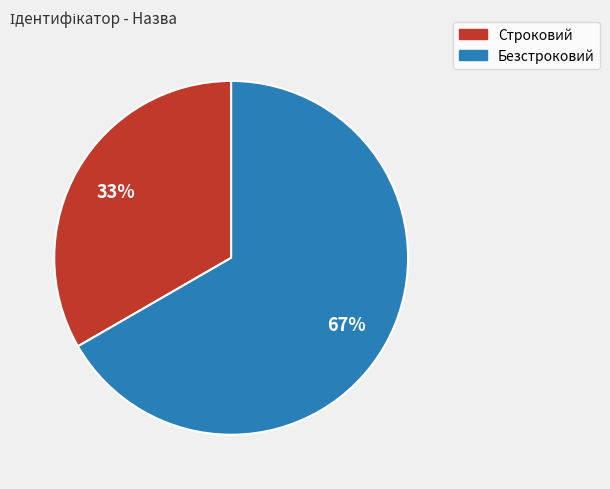

What is the majority slice?

Безстроковий